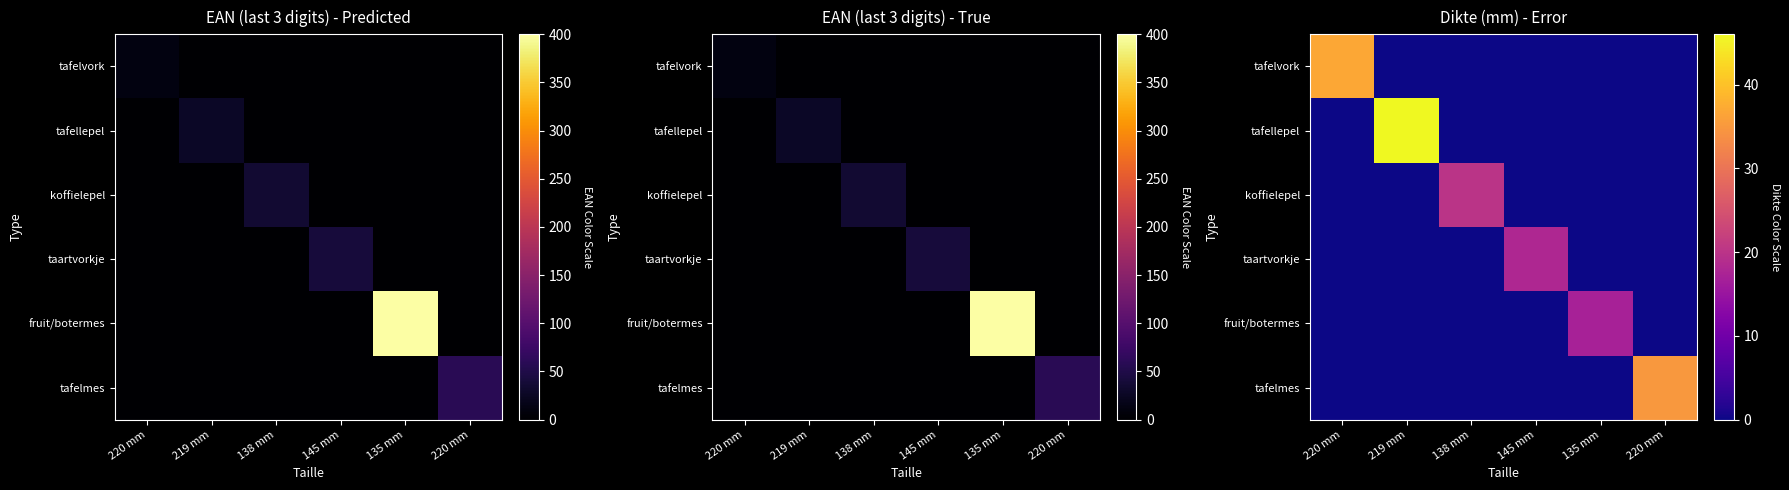

True or false: tafelvork has a value of -17 at 145 mm.

False